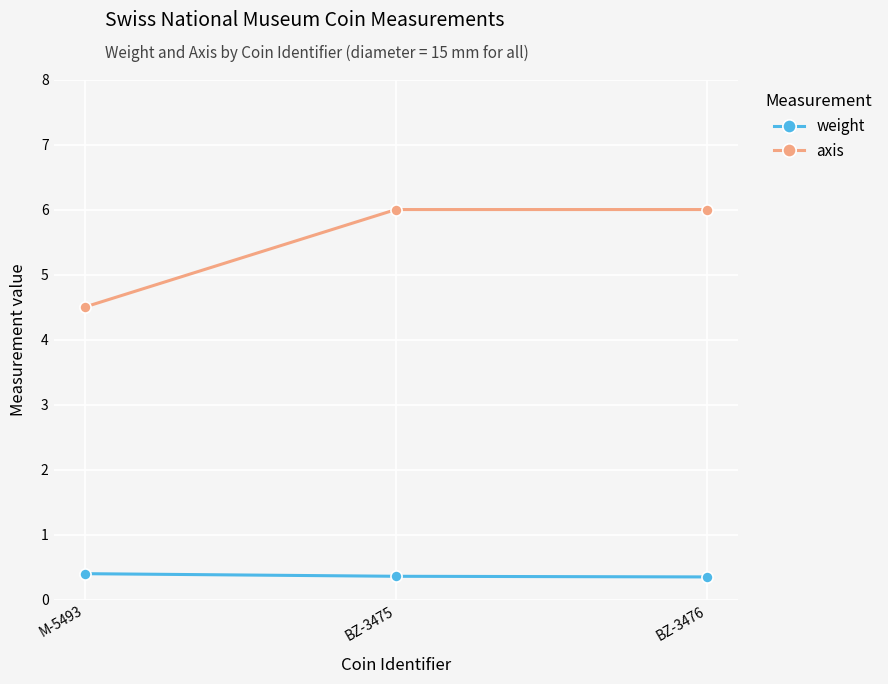

At which label is axis closest to 5?

M-5493